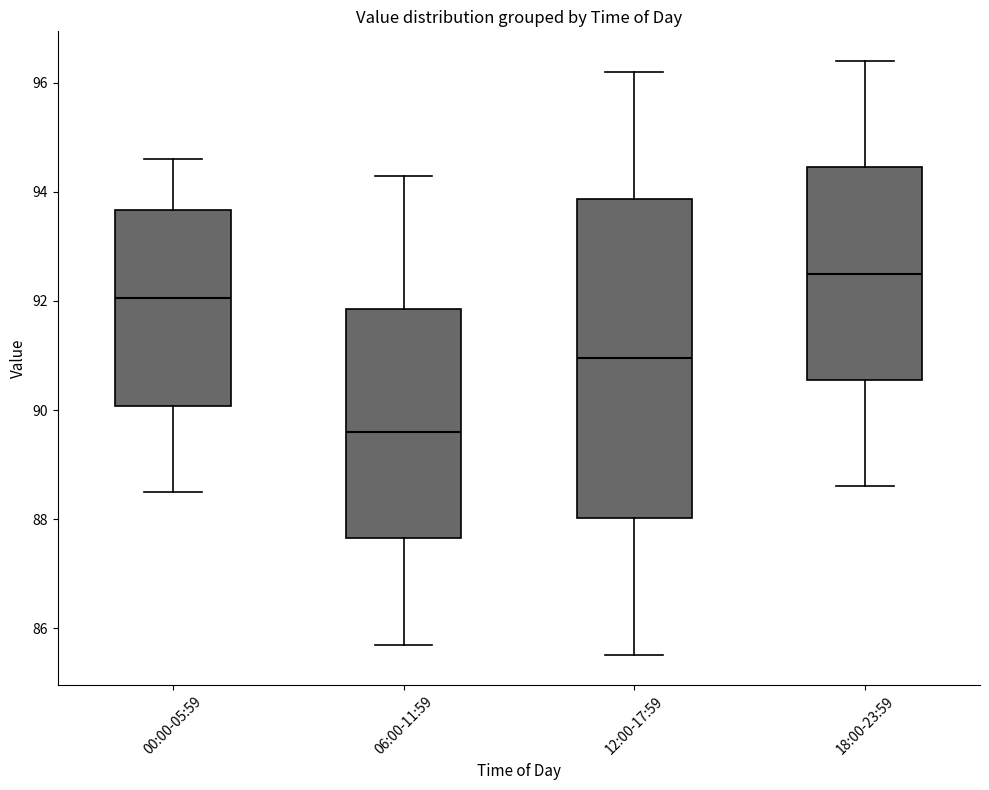

Comparing the boxes themselves (not the whiskers), which one is the tallest?

12:00-17:59